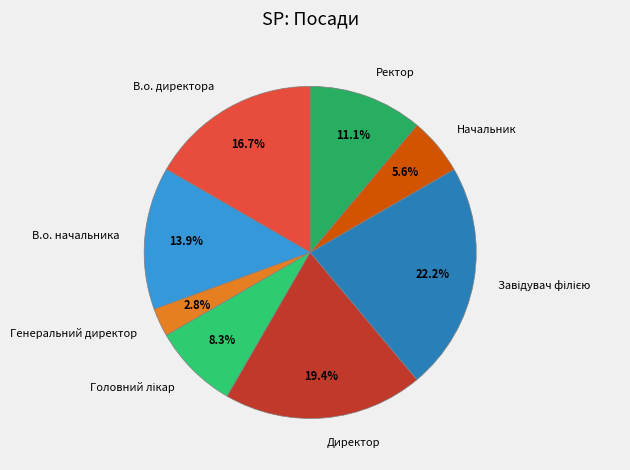

How much of the chart is everything except В.о. директора?

83.3%